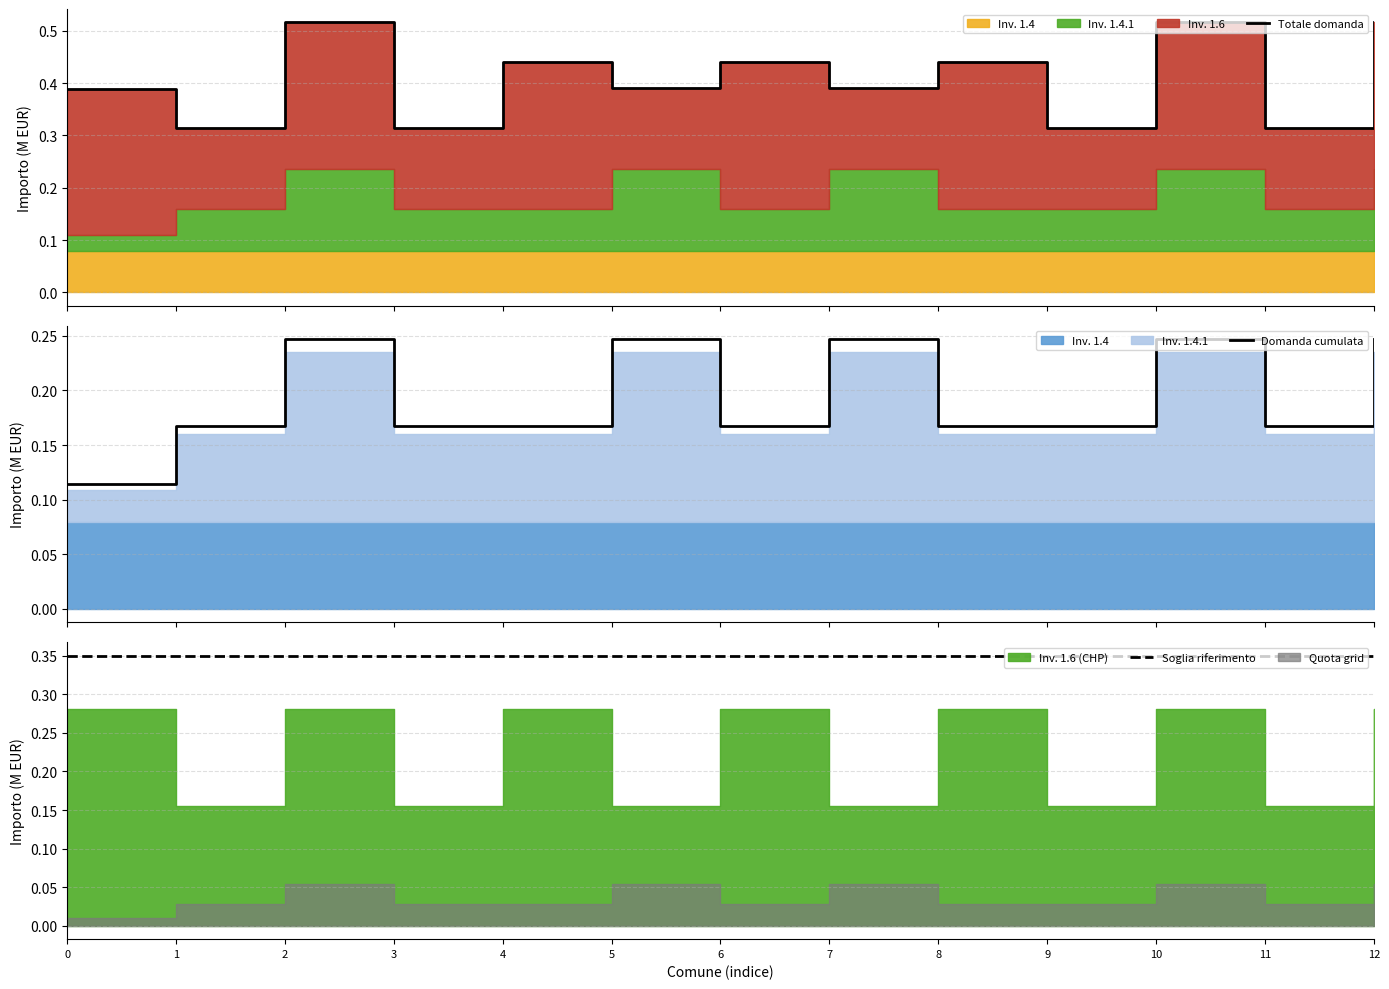

Rank the categories by Domanda cumulata value from highest to lowest.

2, 5, 7, 10, 12, 1, 3, 4, 6, 8, 9, 11, 0